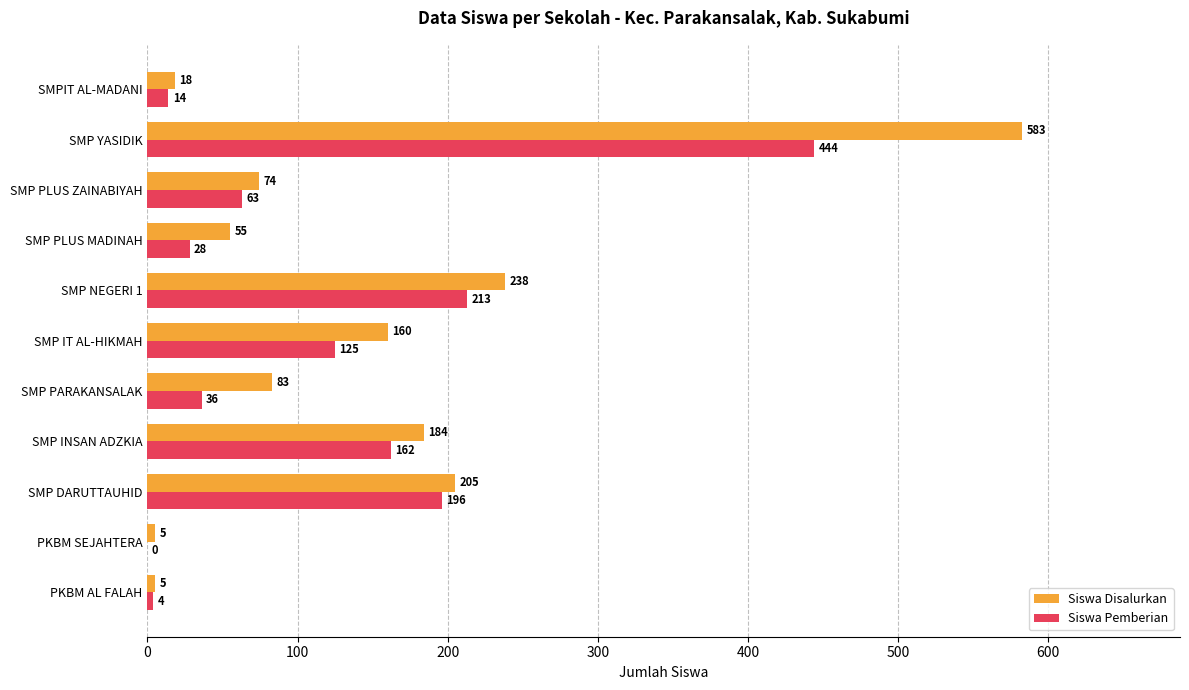

What is the sum of the Siswa Disalurkan values at SMP INSAN ADZKIA and PKBM AL FALAH?

189